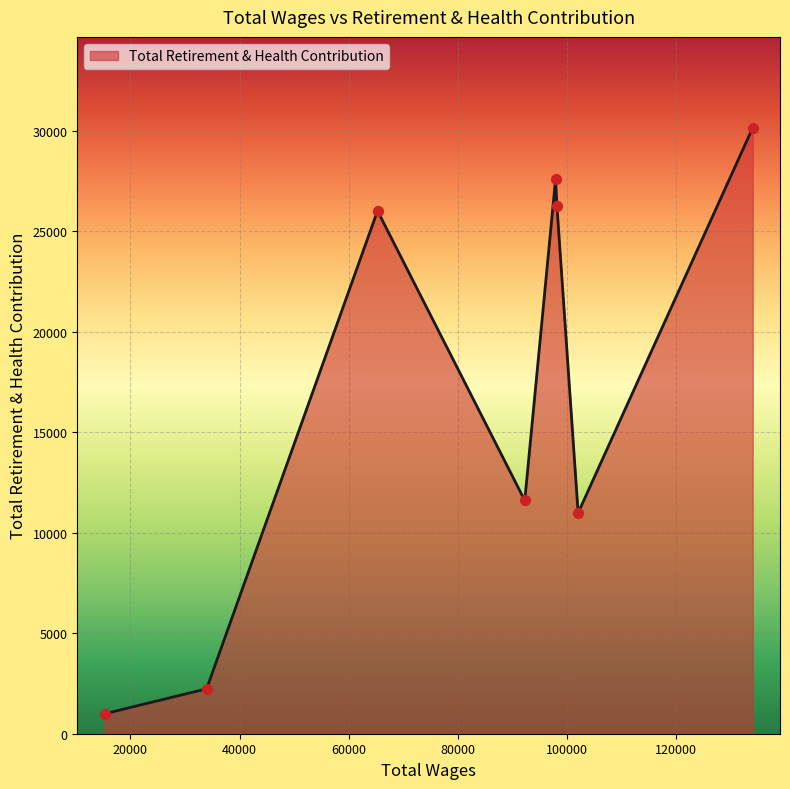

How many interior local valleys (lower than both neighbors) does the data have?

2